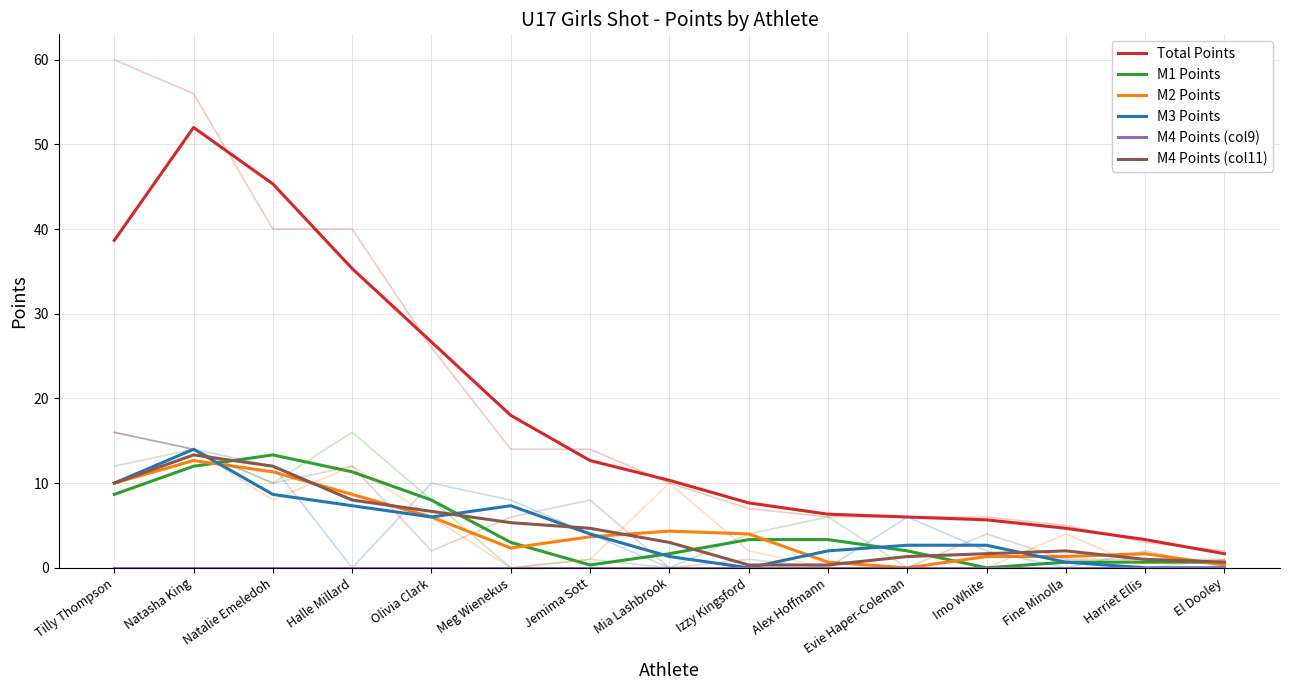

Rank the series at Imo White from lowest to highest value.

M1 Points, M4 Points (col9), M2 Points, M4 Points (col11), M3 Points, Total Points